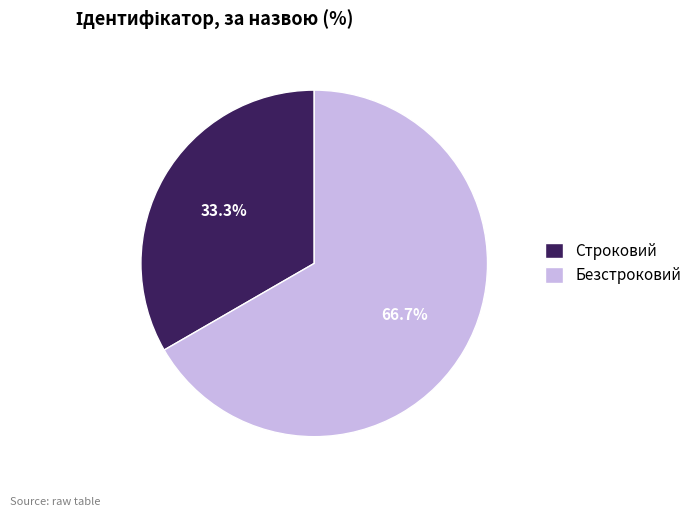

What percentage is the Строковий slice, to the nearest percent?

33%